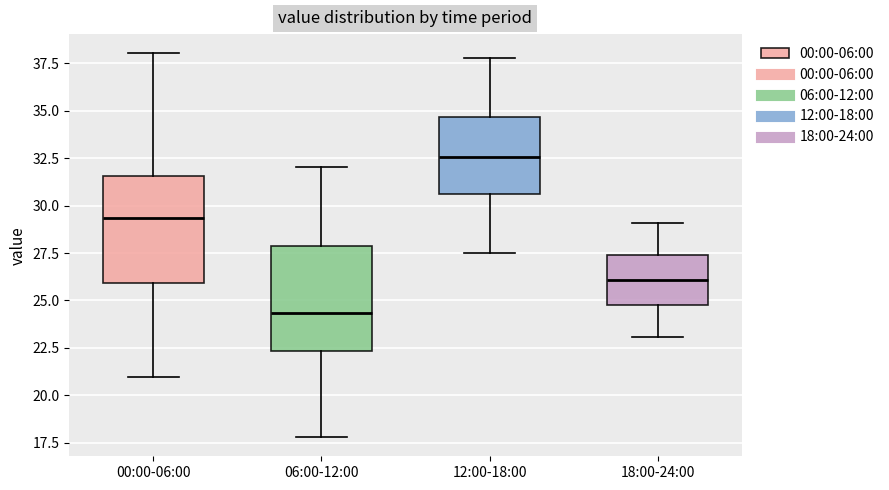

Reading left to right, transcribe this box plot: for each box, give where its median line is, the range the box spans, and where its two whiskers end, as read against the y-axis. The values are not printed on the chart, so give them approximately, as read against the axis.

00:00-06:00: median 29.5, box 26.0 to 31.5, whiskers 21.0 to 38.0
06:00-12:00: median 24.5, box 22.5 to 28.0, whiskers 18.0 to 32.0
12:00-18:00: median 32.5, box 30.5 to 34.5, whiskers 27.5 to 38.0
18:00-24:00: median 26.0, box 25.0 to 27.5, whiskers 23.0 to 29.0